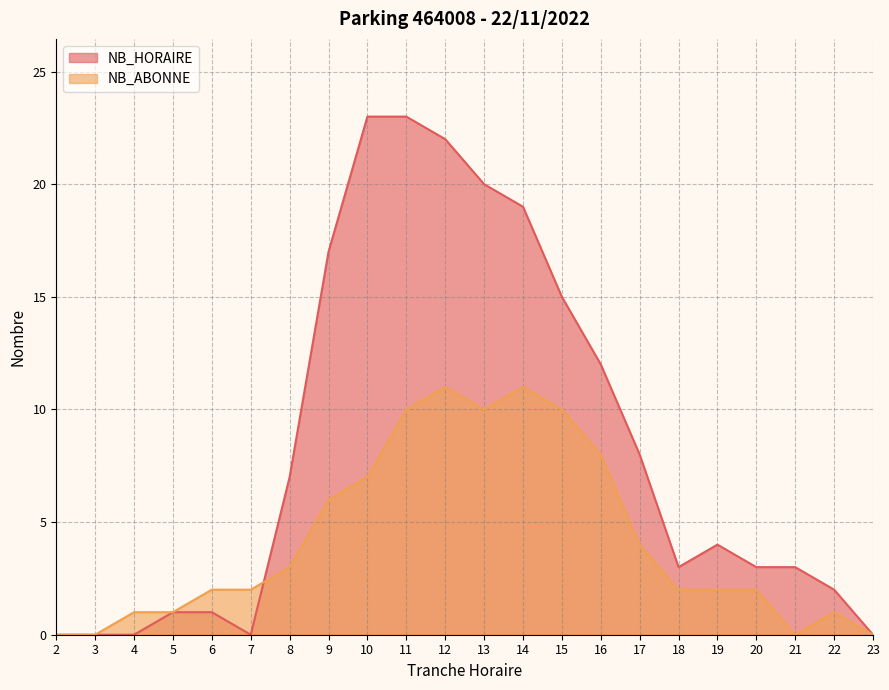

Which category has the lowest value across all series?

2